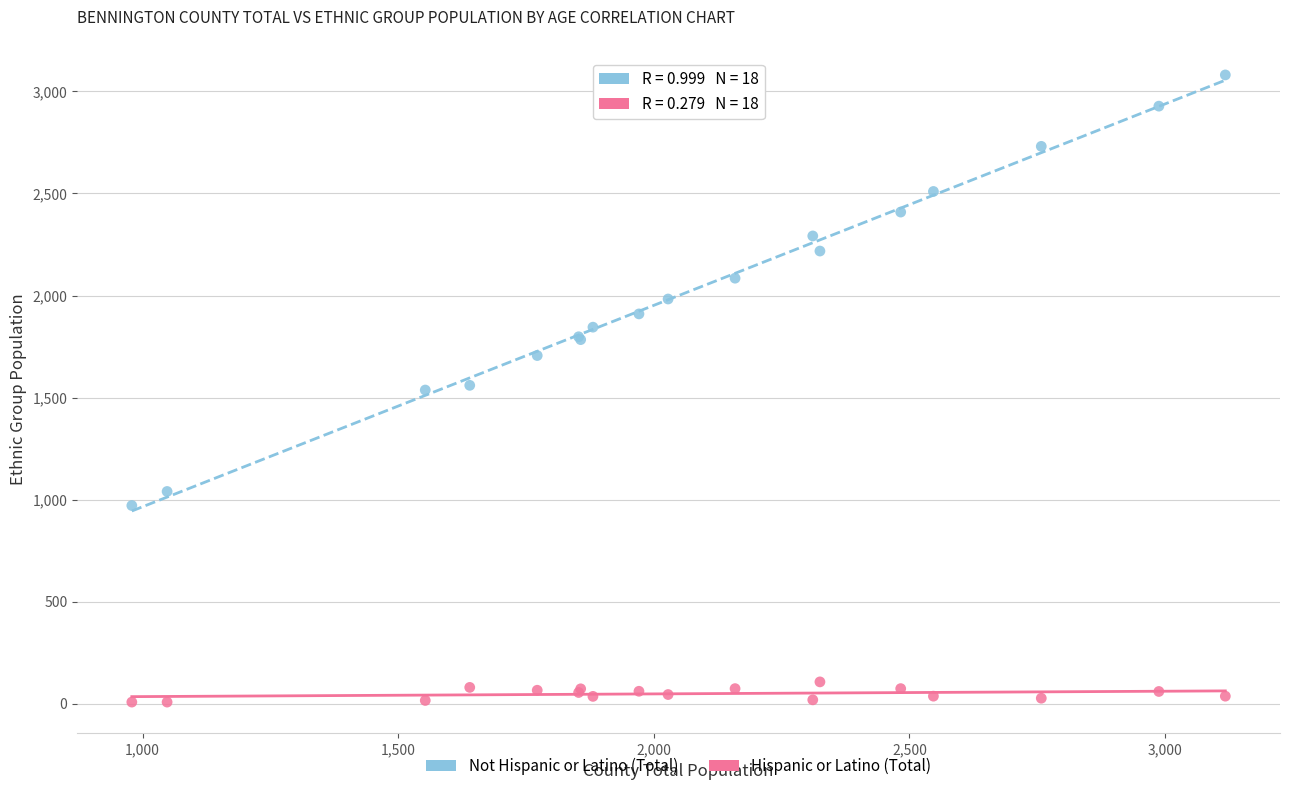

Which series reaches the maximum Y coordinate?

Not Hispanic or Latino (Total)